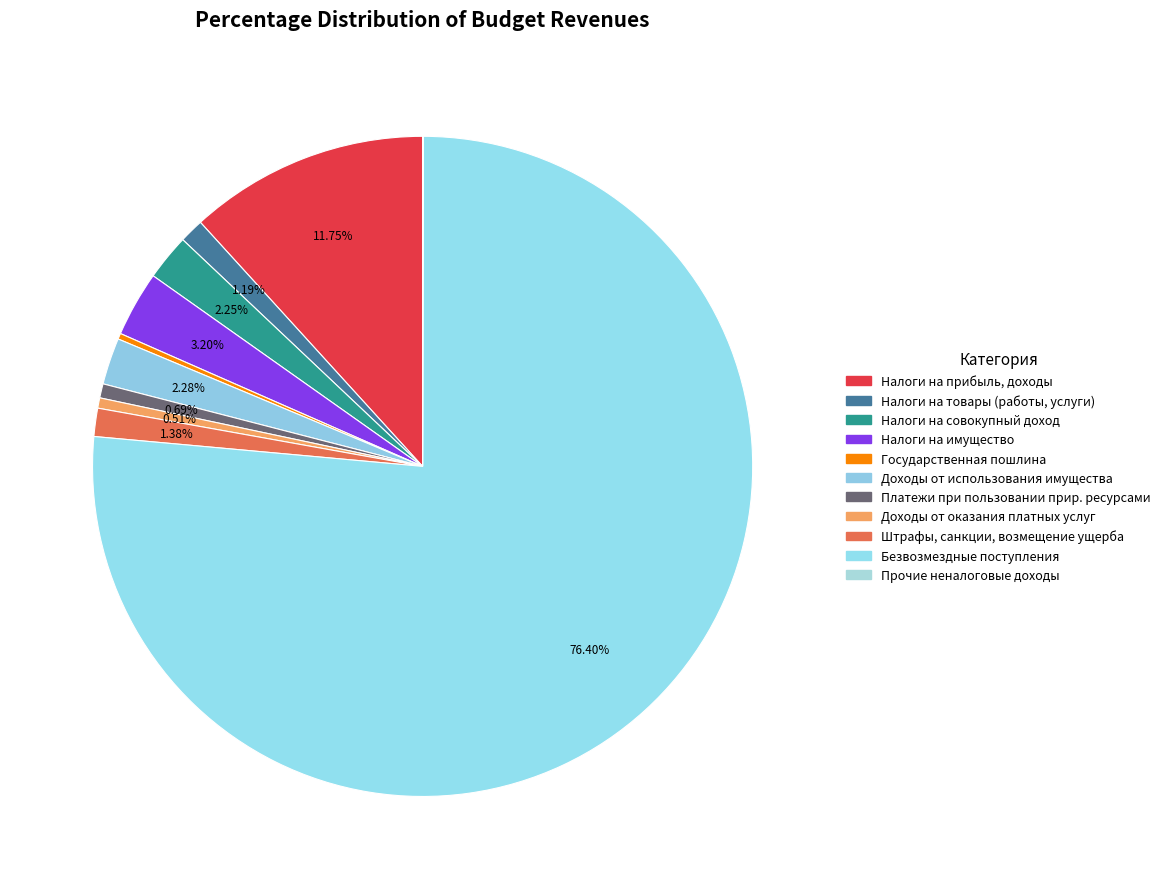

Count the number of slices in the pie.

11